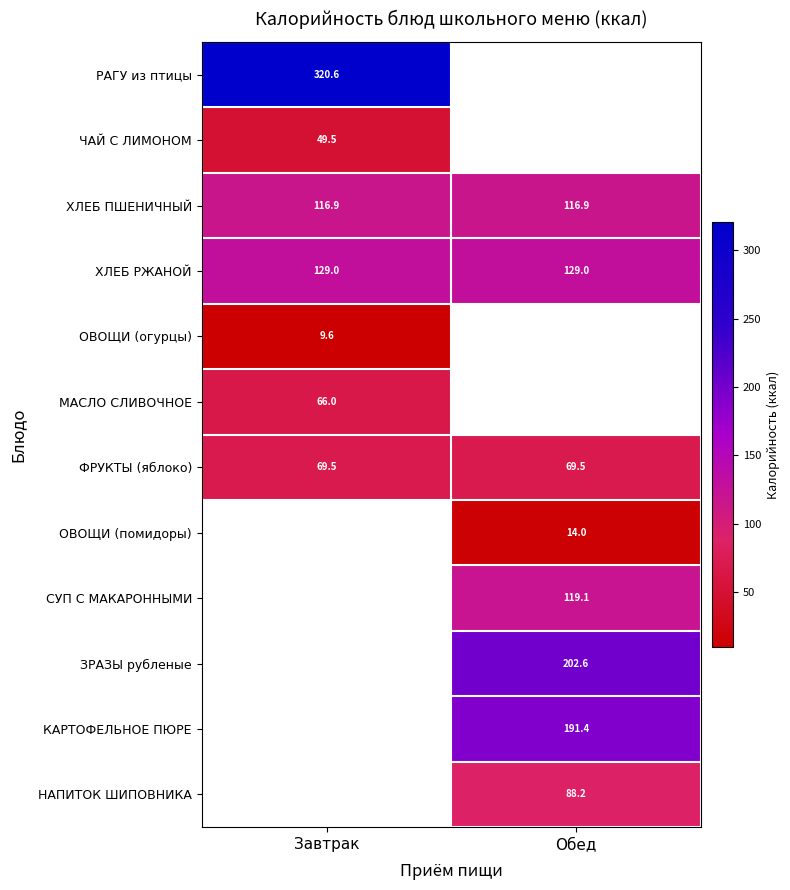

Is it true that ЗРАЗЫ рубленые equals 202.6 at Обед?

True